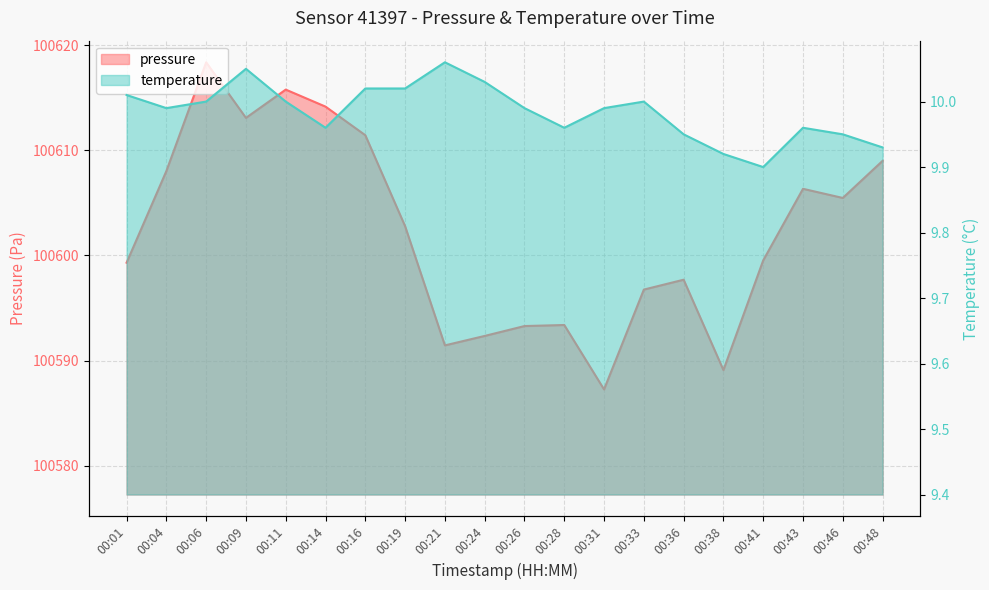

Reading right to left, what are all the values shown in this chart?

pressure: 100609.0	100605.5	100606.3	100599.5	100589.1	100597.7	100596.8	100587.2	100593.4	100593.3	100592.3	100591.4	100602.8	100611.4	100614.2	100615.8	100613.1	100618.4	100608.0	100599.3
temperature: 9.9	9.9	10.0	9.9	9.9	9.9	10.0	10.0	10.0	10.0	10.0	10.1	10.0	10.0	10.0	10.0	10.1	10.0	10.0	10.0